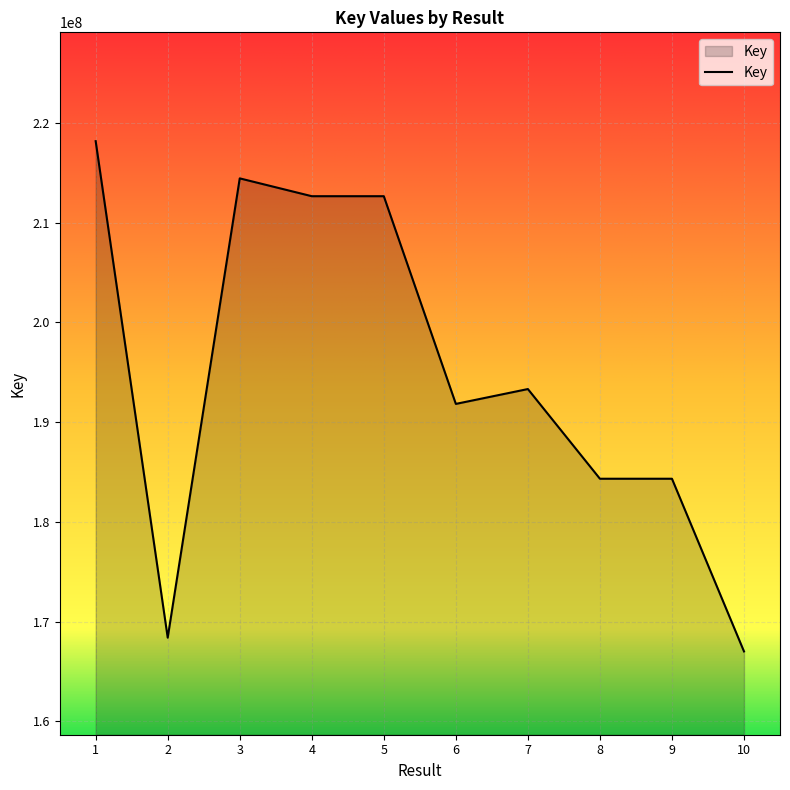

What is the minimum value shown in the chart?

167023968